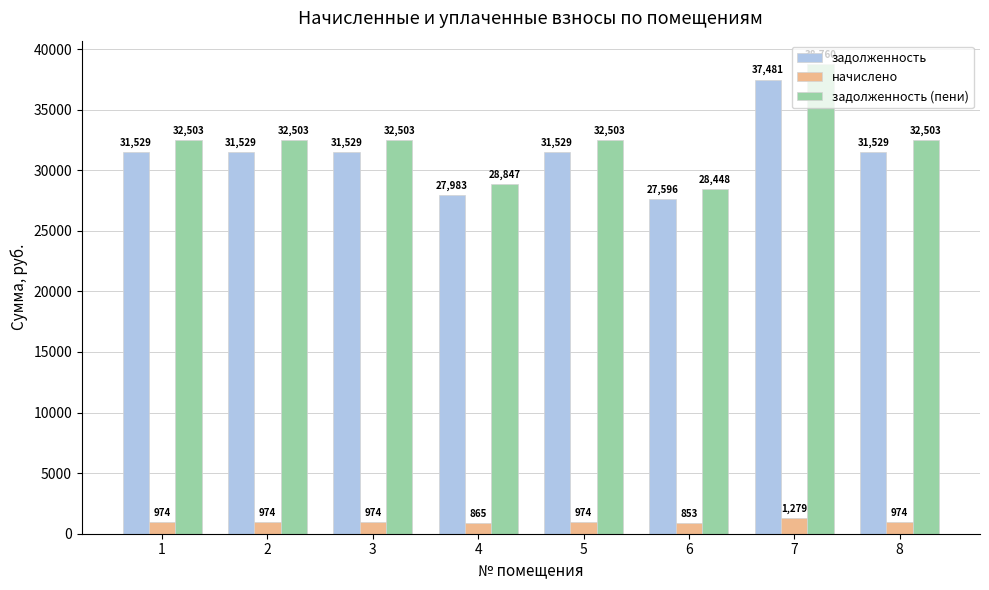

Between 4 and 7, which series saw the biggest shift?

задолженность (пени)